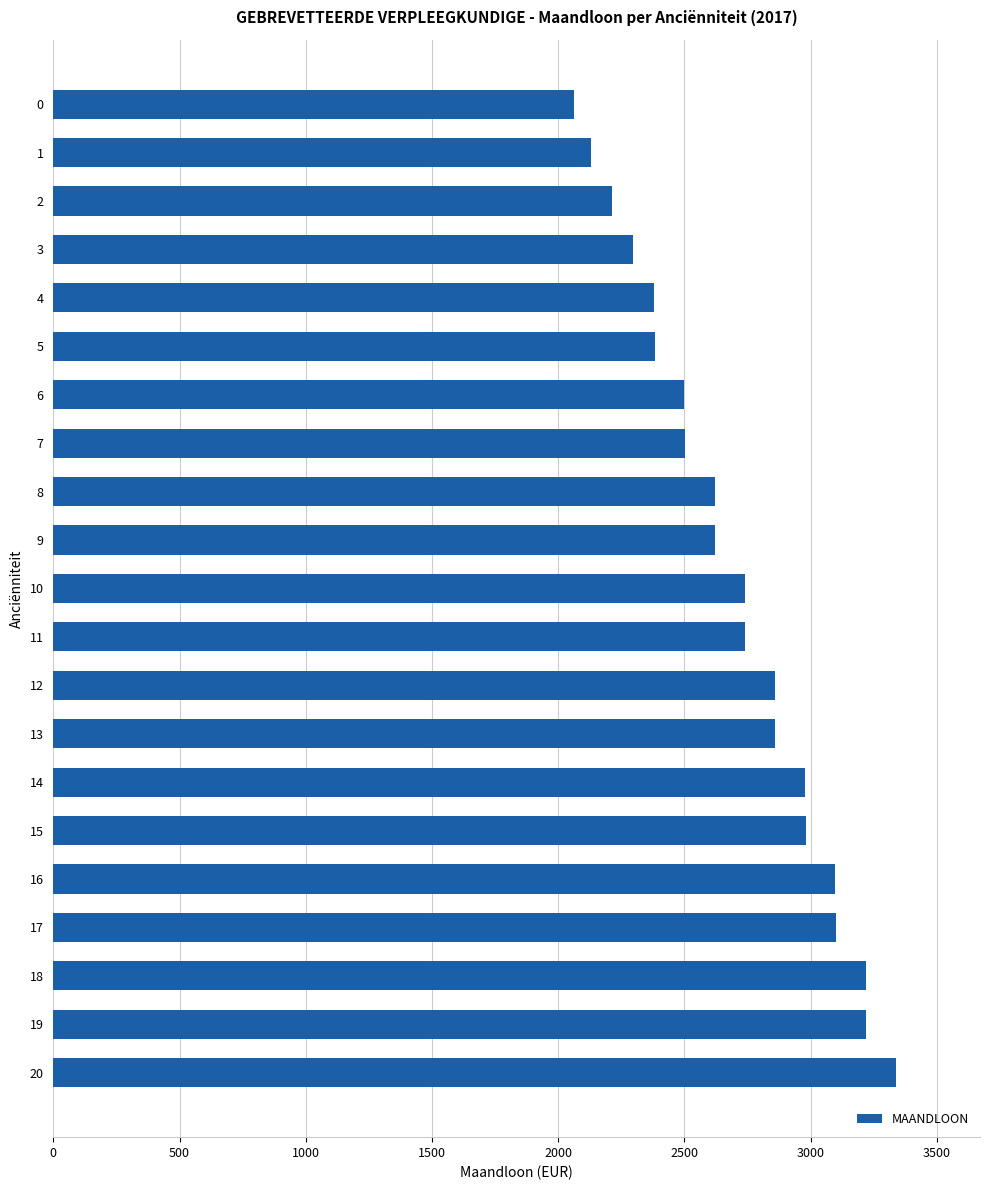

What is the change in value from 15 to 4?

-598.8